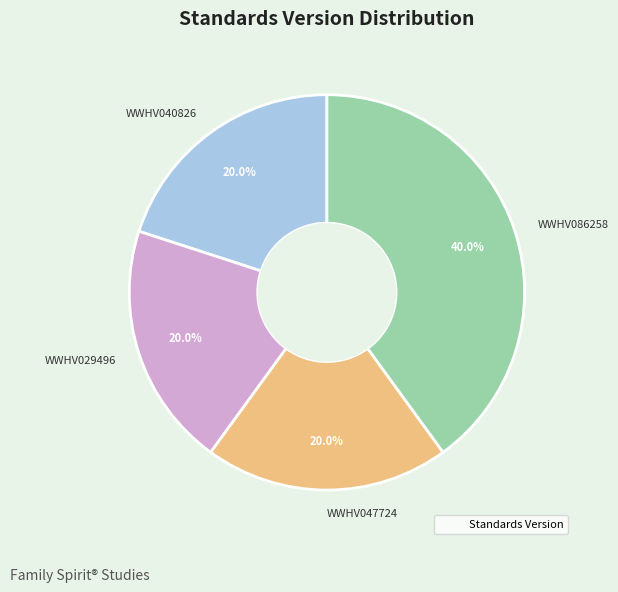

Does any single category account for the majority?

No